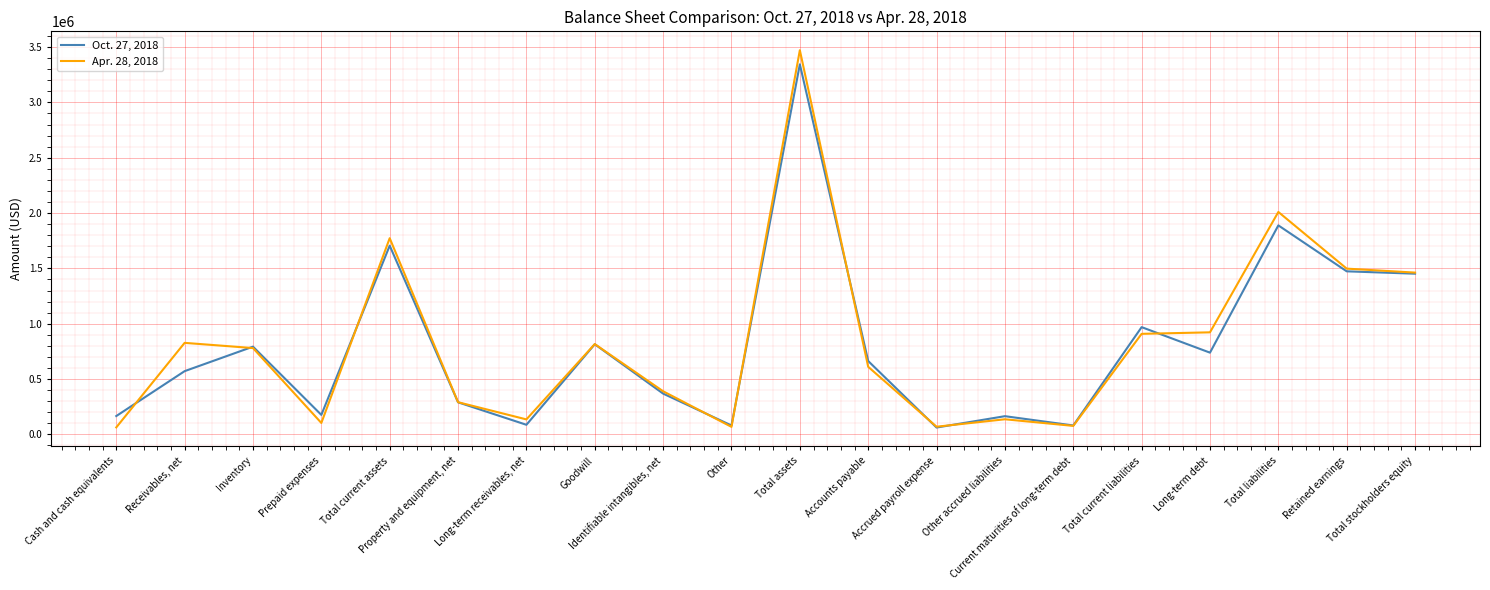

List the series in order of their overall mean, highest first.

Apr. 28, 2018, Oct. 27, 2018